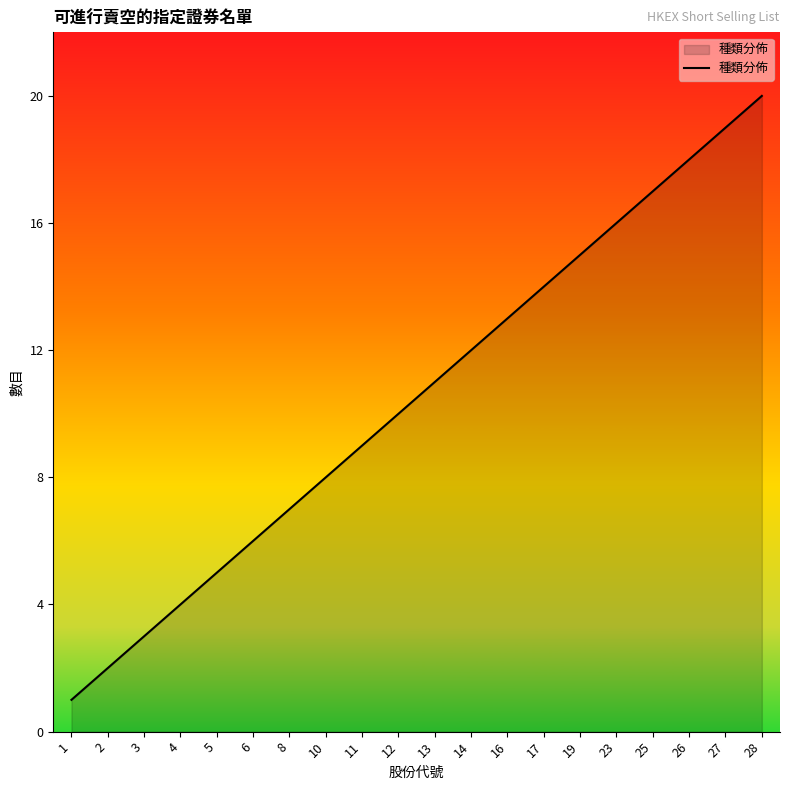

What is the difference between the maximum and minimum values?

19